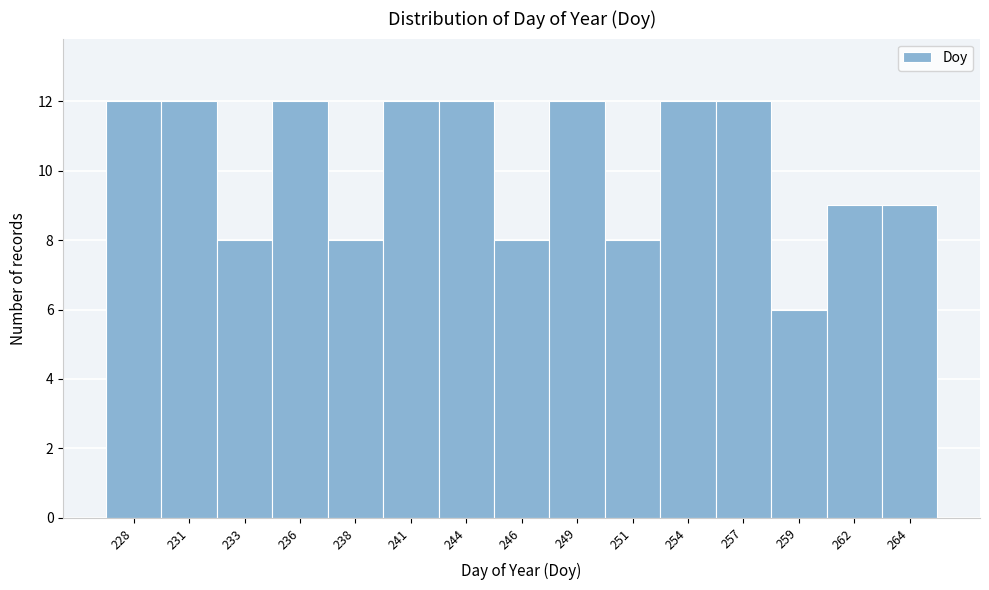

Reading left to right, transcribe all the data shown in this chart.

228=12	231=12	233=8	236=12	238=8	241=12	244=12	246=8	249=12	251=8	254=12	257=12	259=6	262=9	264=9